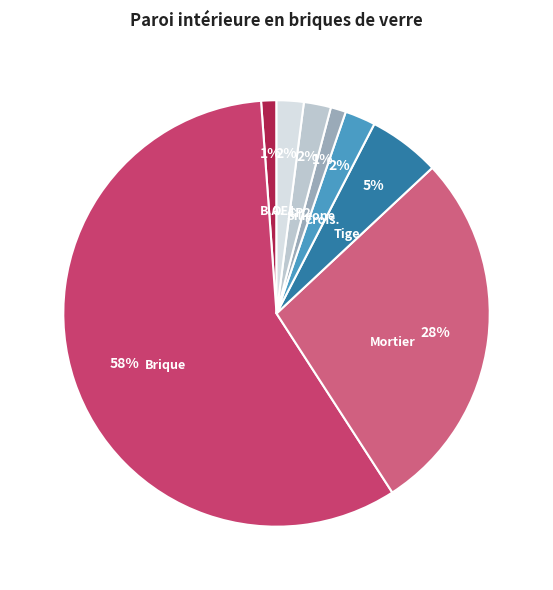

True or false: CP2 accounts for 11% of the total.

False